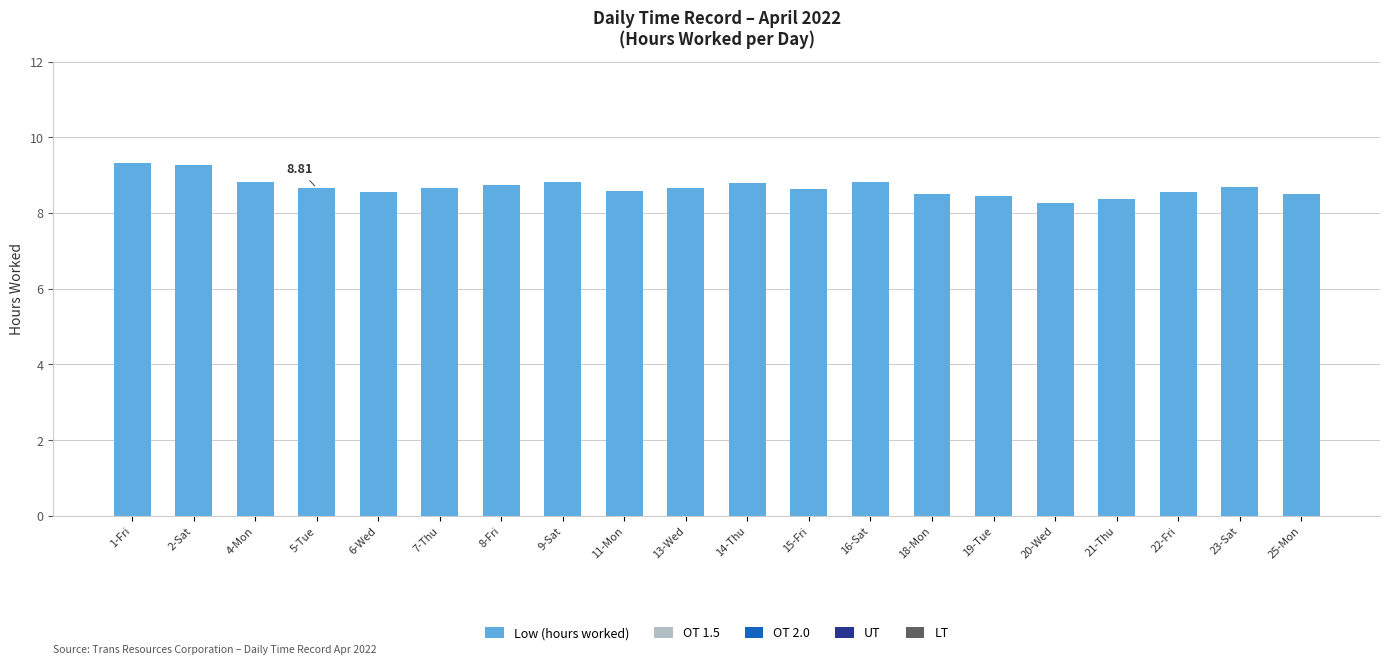

What is the difference between the second highest and minimum values?

1.0